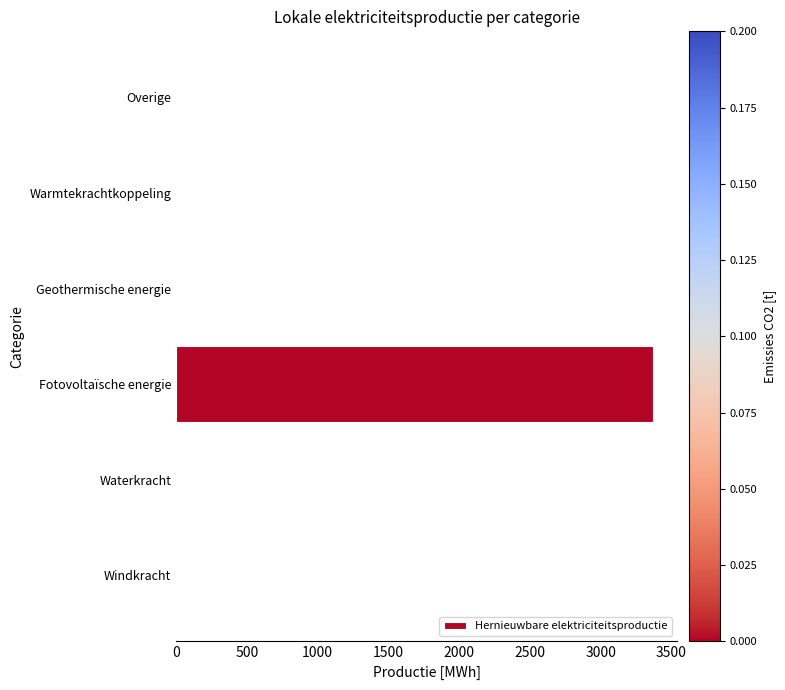

Reading top to bottom, transcribe all the data shown in this chart.

Overige=0.0	Warmtekrachtkoppeling=0.0	Geothermische energie=0.0	Fotovoltaïsche energie=3373.5	Waterkracht=0.0	Windkracht=0.0